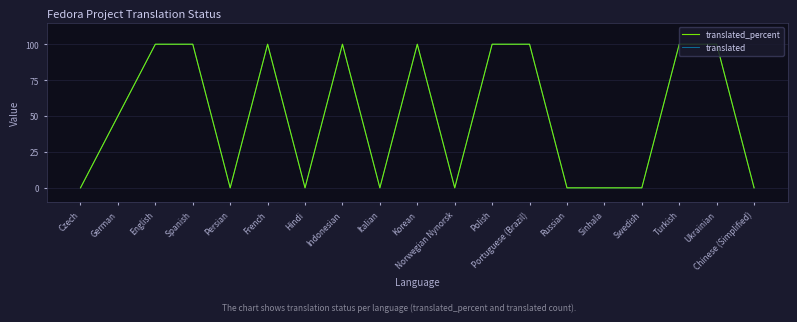

True or false: translated and translated_percent cross at least once.

False